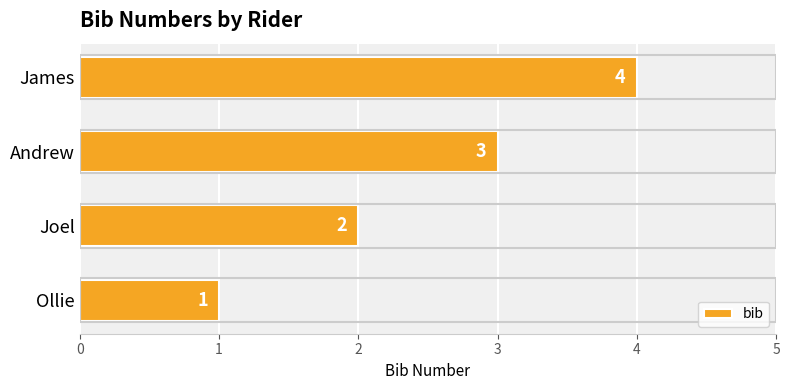

What is the sum of all values?

10